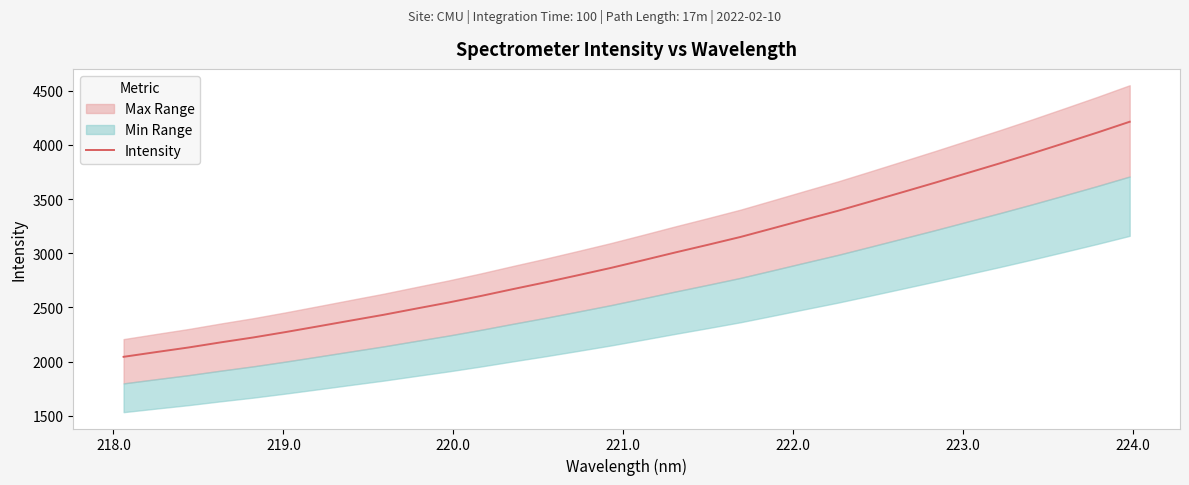

What is the minimum value for Intensity?

2043.9